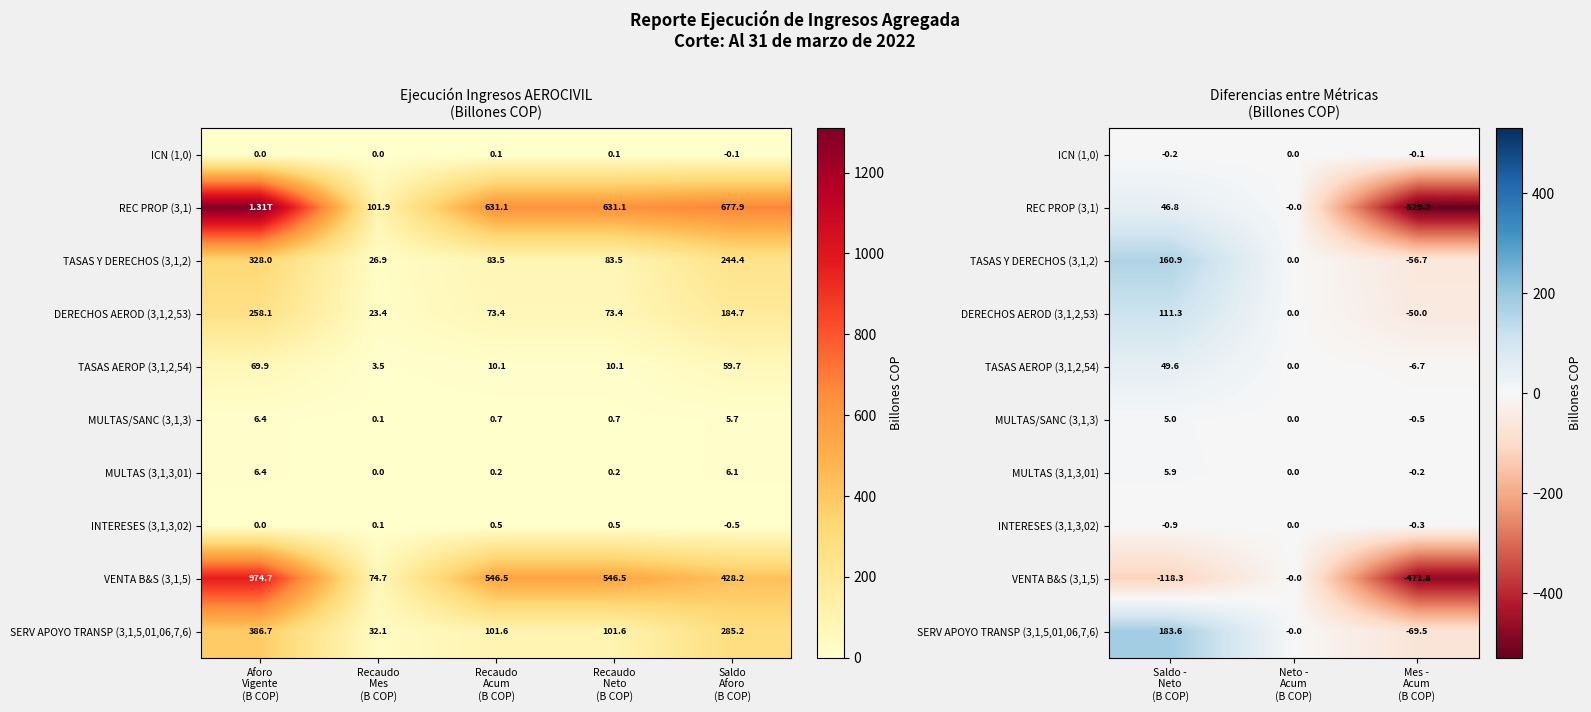

True or false: MULTAS (3,1,3,01) has a value of 0.0 at Neto - Acum (B COP).

True